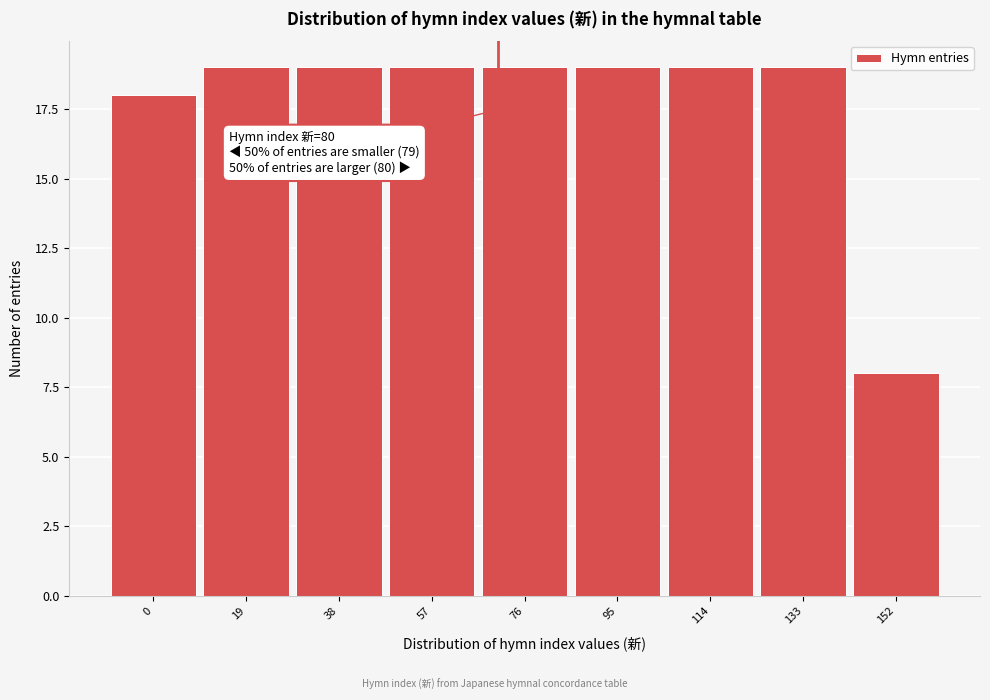

Reading left to right, list all the values displayed in this chart.

0=18	19=19	38=19	57=19	76=19	95=19	114=19	133=19	152=8